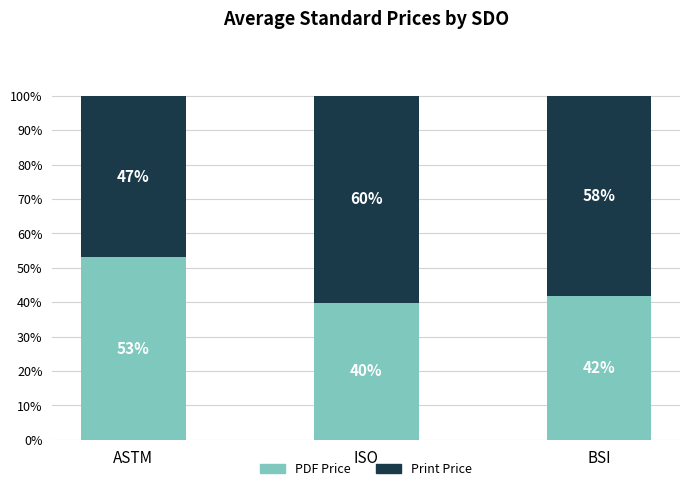

The PDF Price series shows 26.4 at ISO. True or false?

False